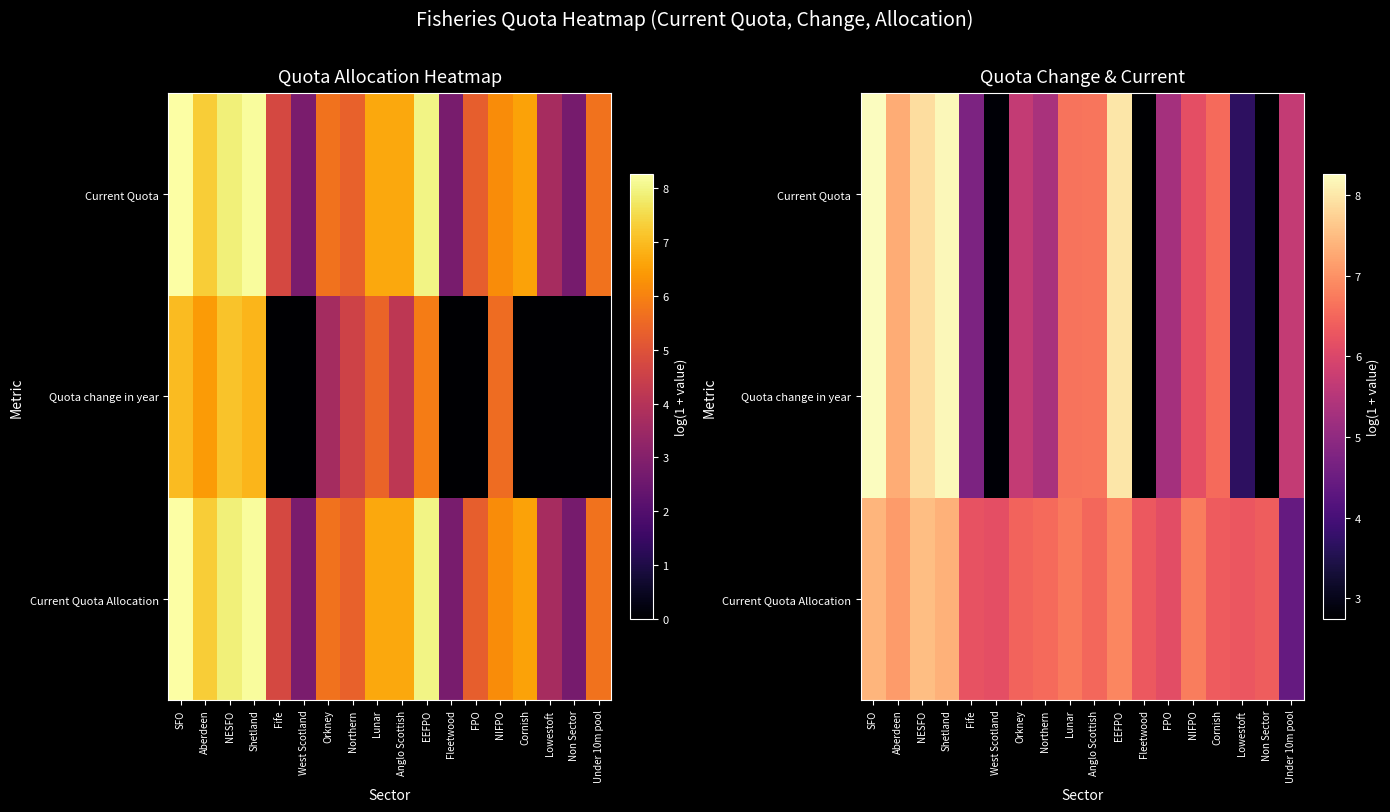

At which category is the sum across all series the highest?

SFO